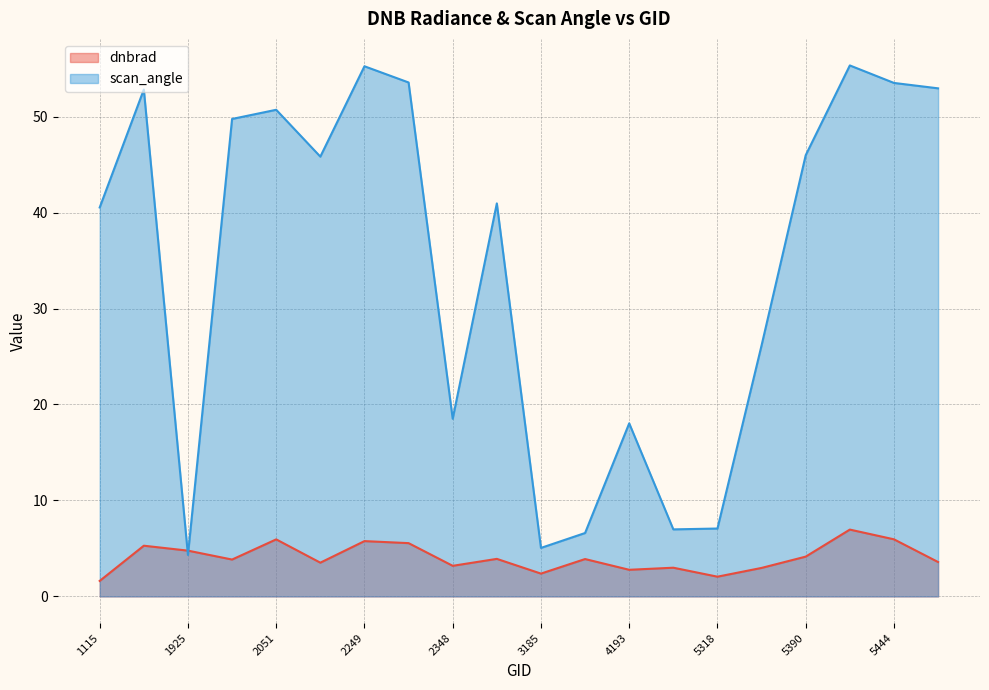

How many data points does each series have?

20